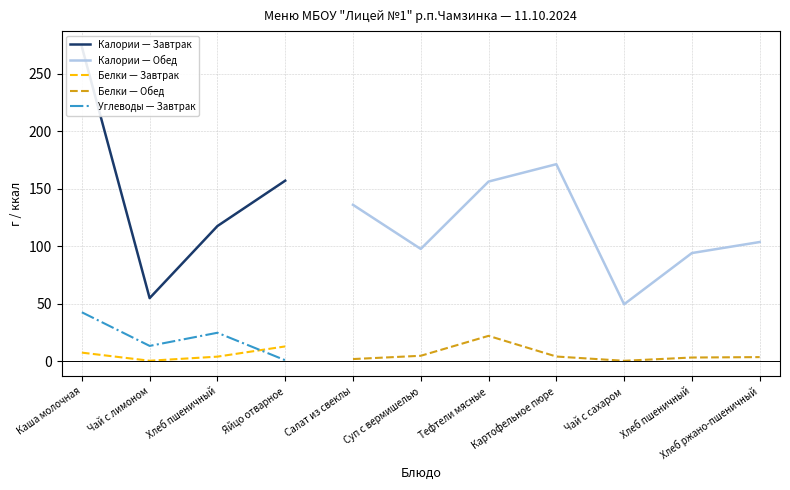

True or false: Белки — Обед and Калории — Завтрак cross at least once.

False